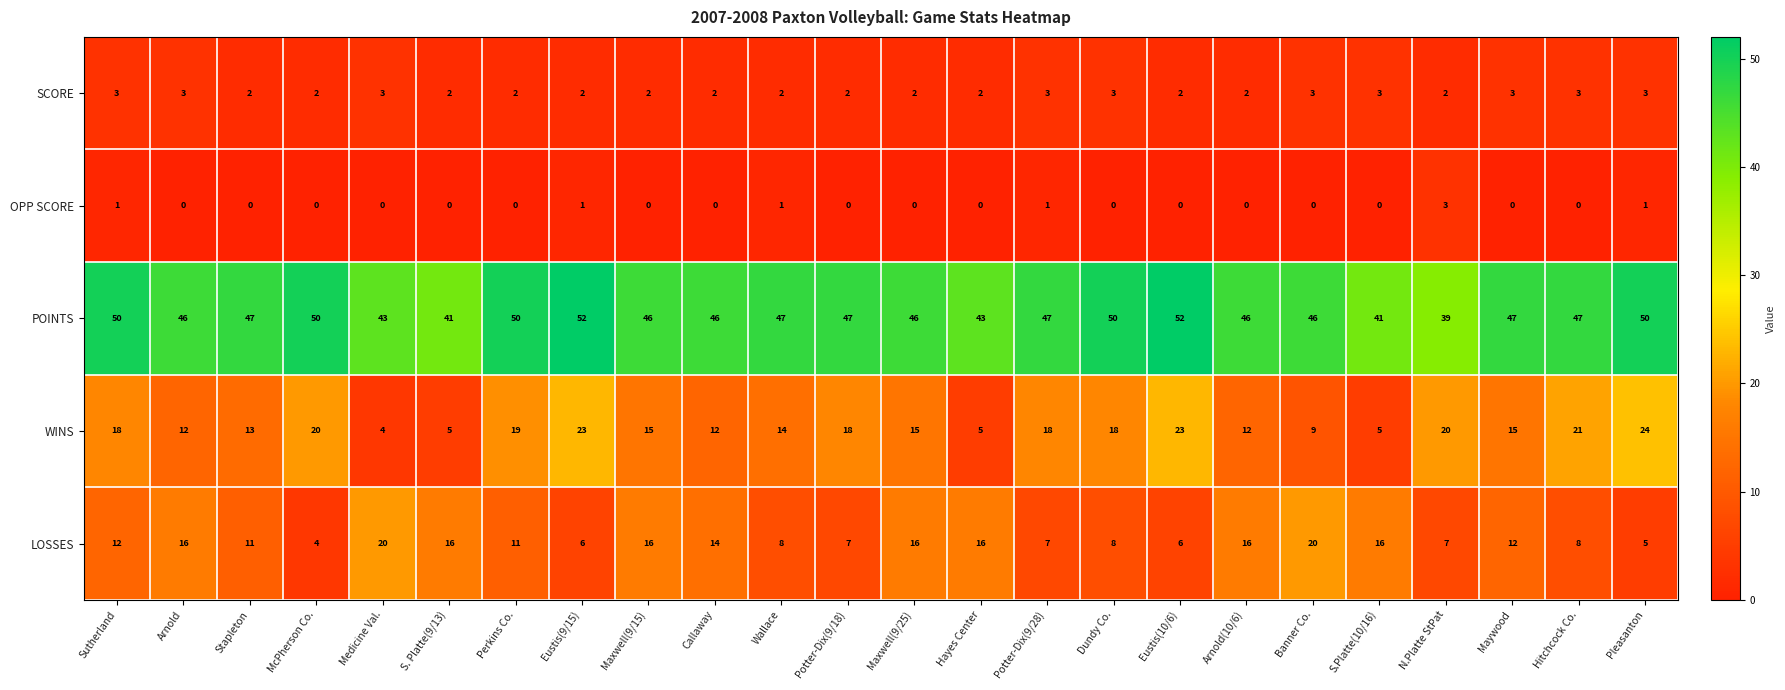

What is the sum of all SCORE values?

58